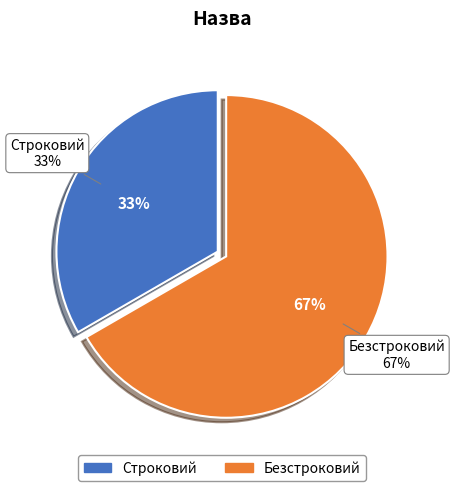

Which slice is the smallest?

Строковий